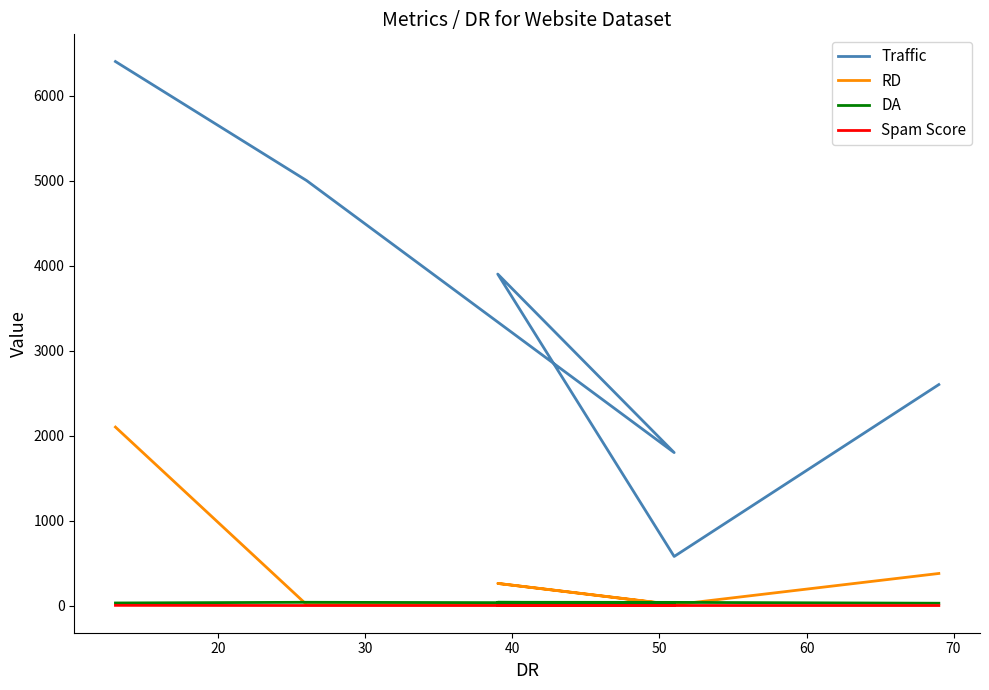

What is the difference between the highest and lowest values at 60?

2599